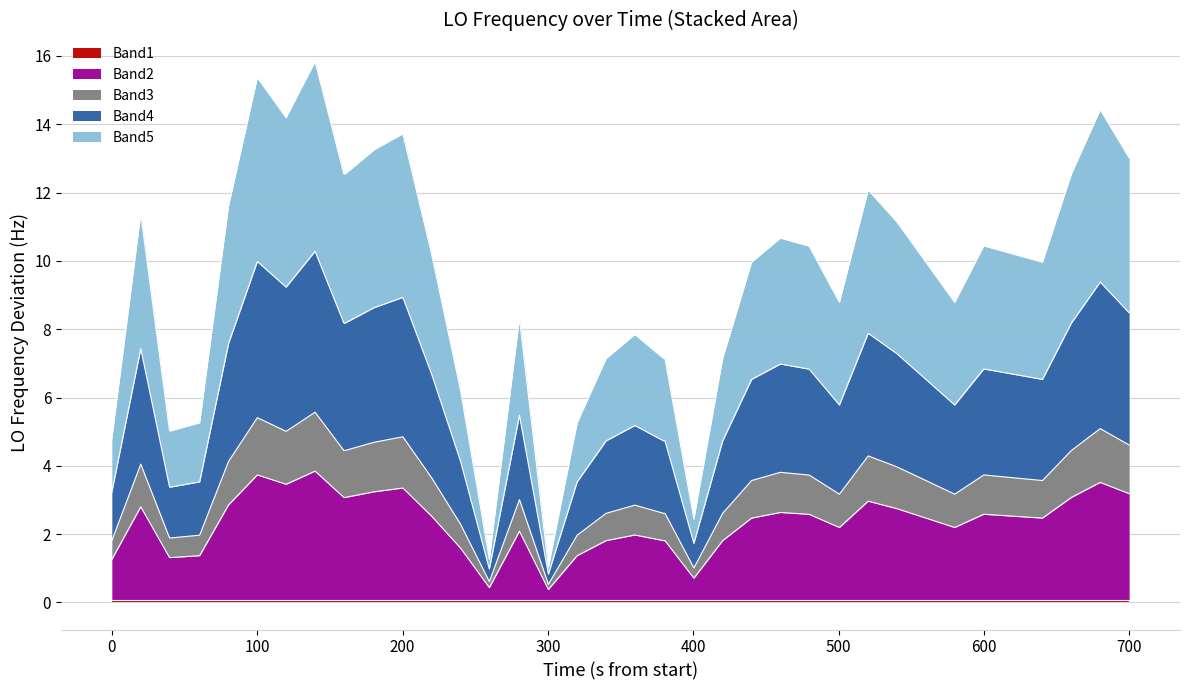

What is the sum of all values?

374.4